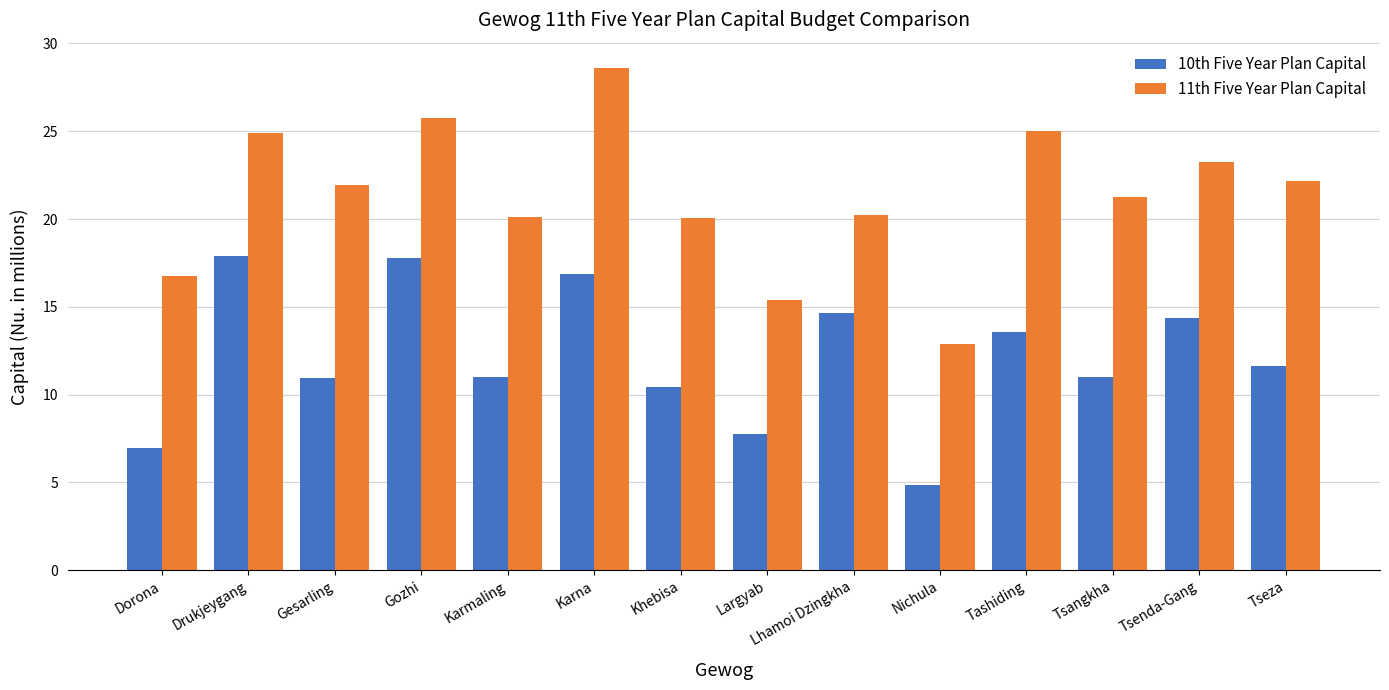

What is the sum of all 10th Five Year Plan Capital values?

169.7